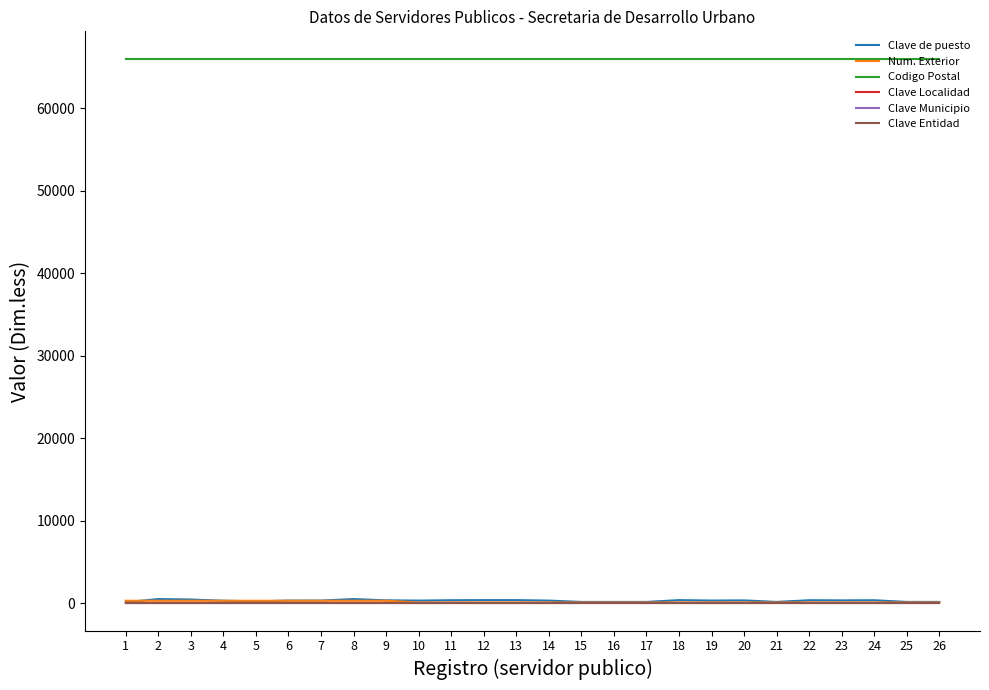

Which series has the largest range (max minus min)?

Clave de puesto